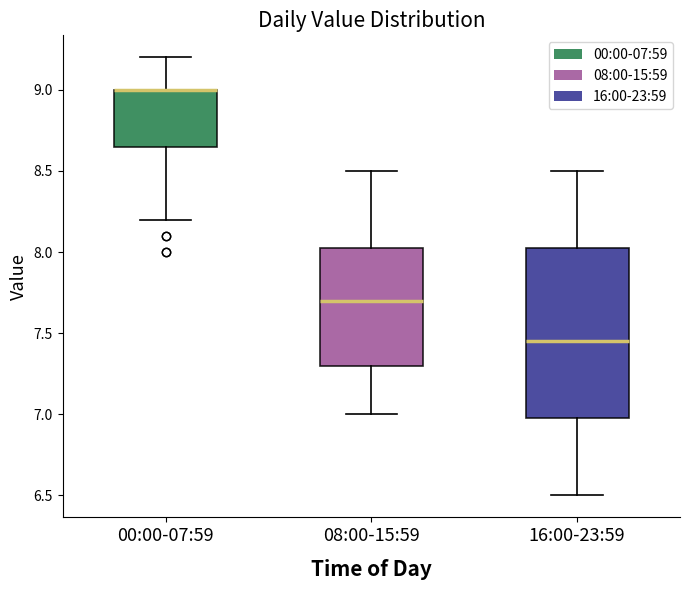

Where is the lower edge of the box for 00:00-07:59 on the y-axis? The values are not printed on the chart, so give them approximately, as read against the axis.

8.65